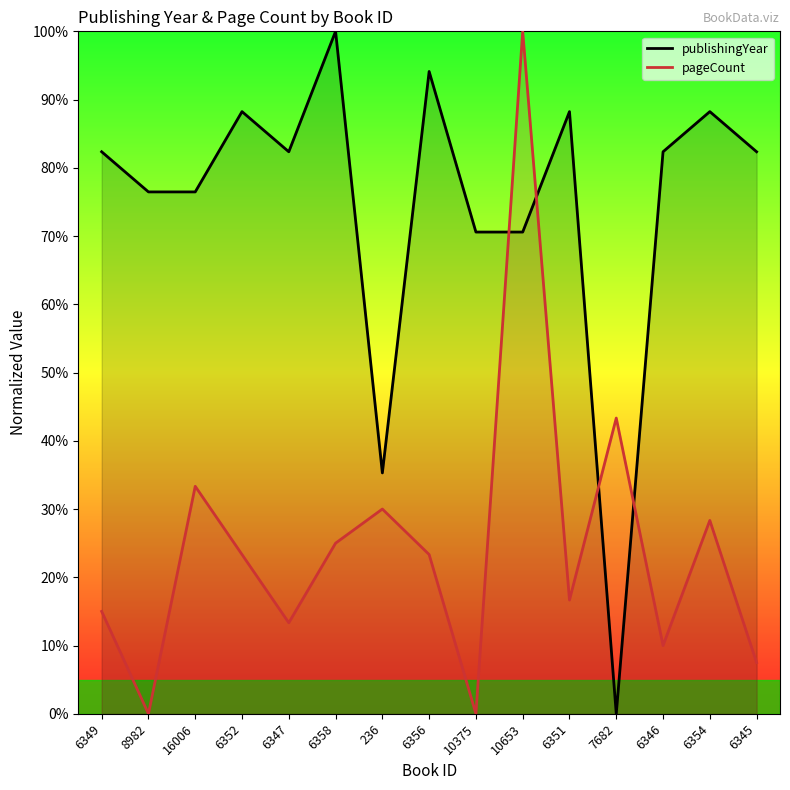

At which label is pageCount closest to 50?

7682